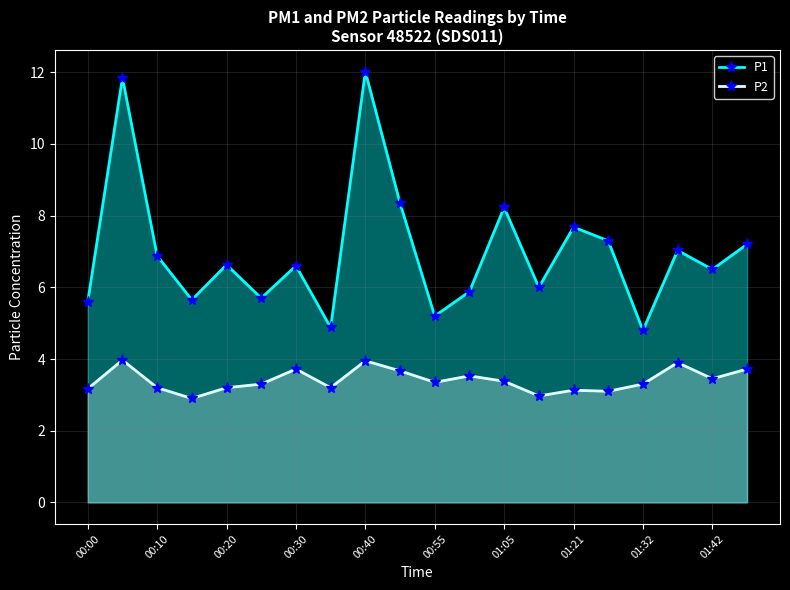

The P1 series shows 9.9 at 15. True or false?

False